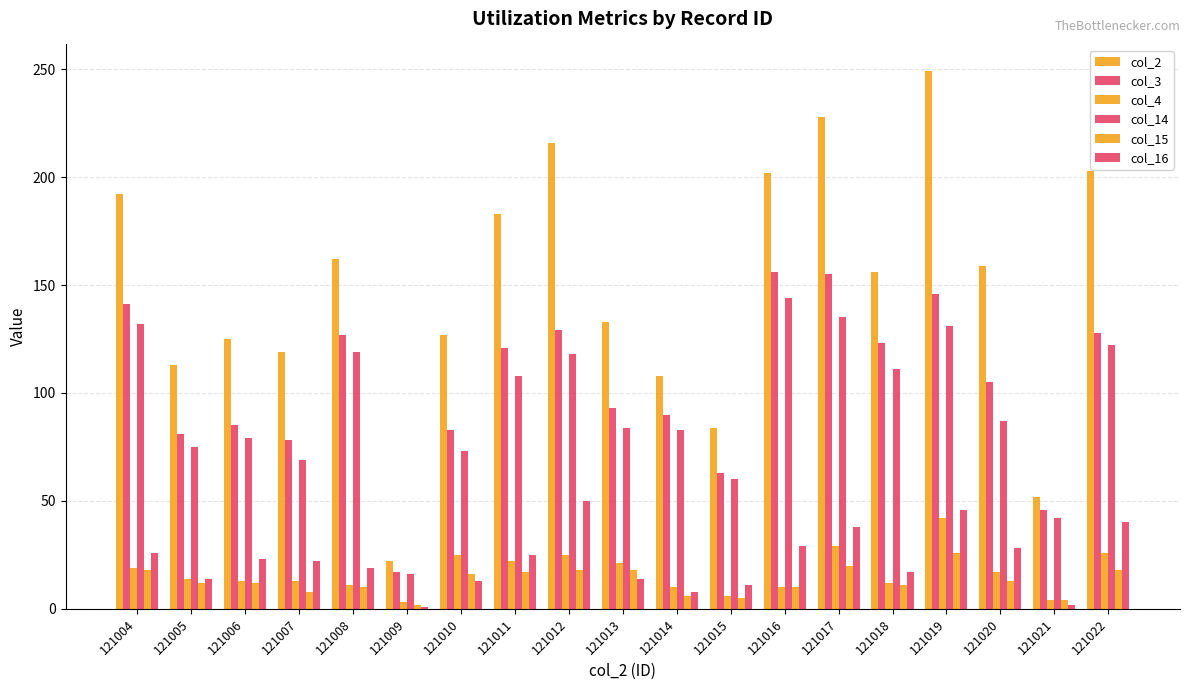

Where does the col_4 series first go above 14?

121004